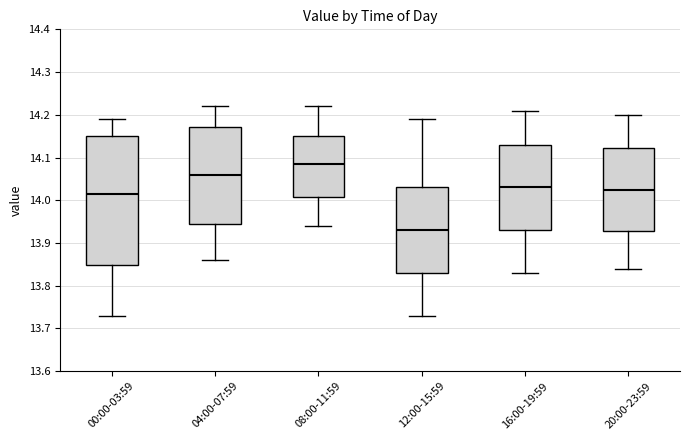

Which box's median line is the highest?

08:00-11:59